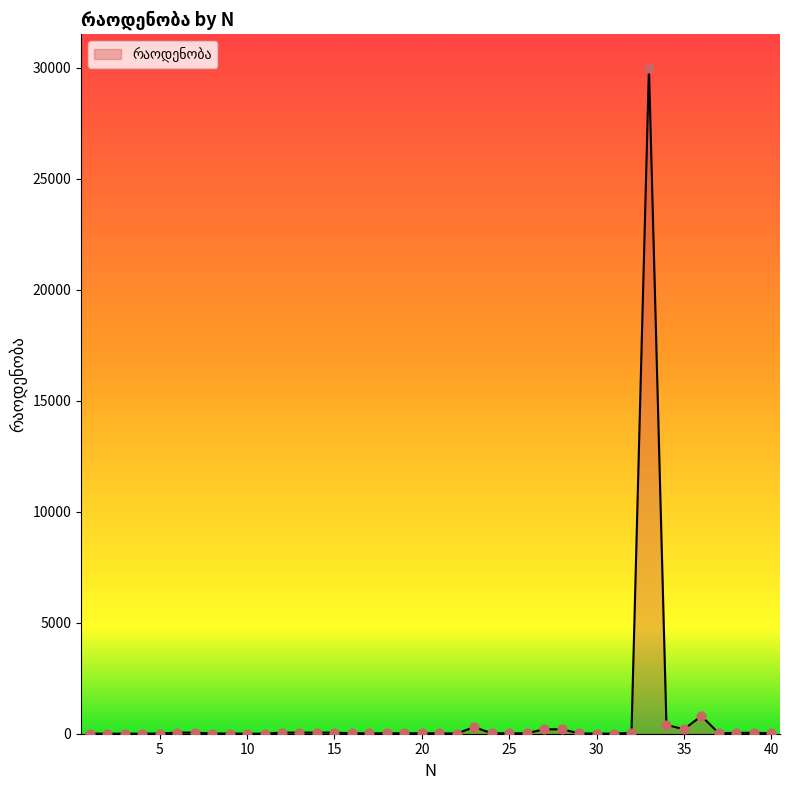

What is the difference between the maximum and minimum values?

29997